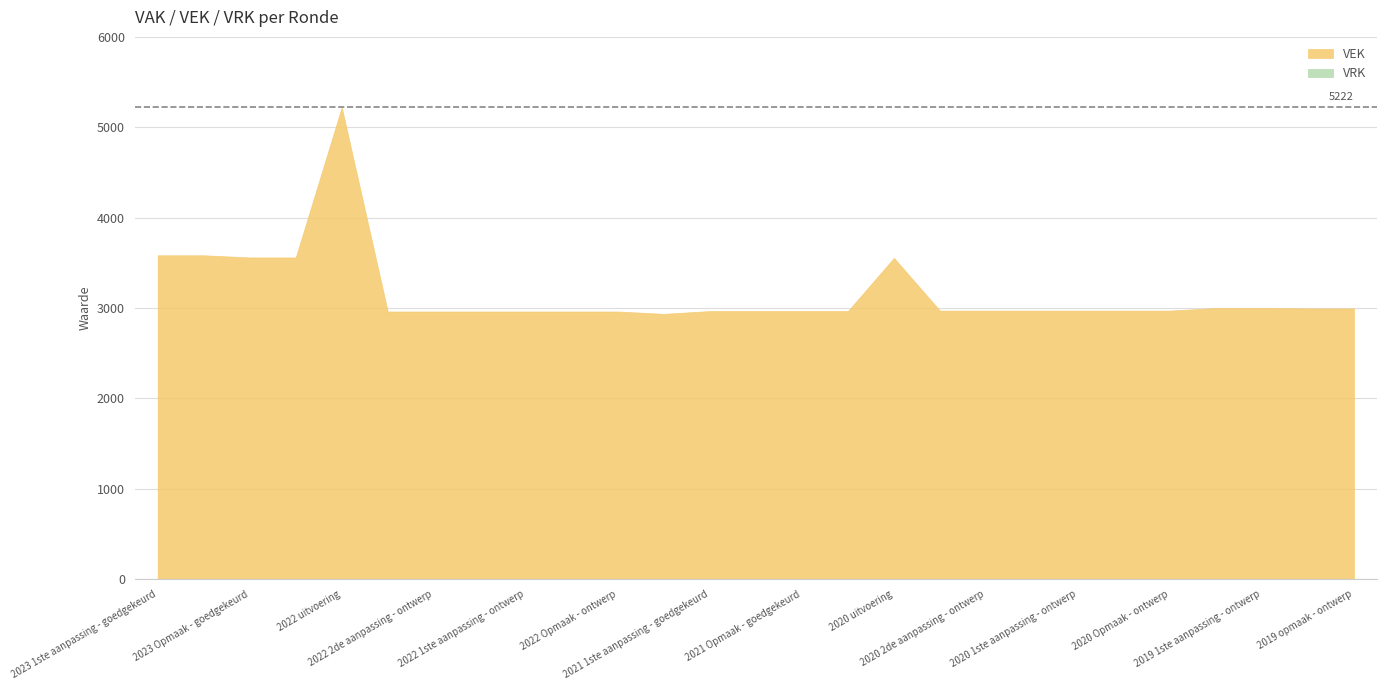

How many lines are shown in the chart?

2